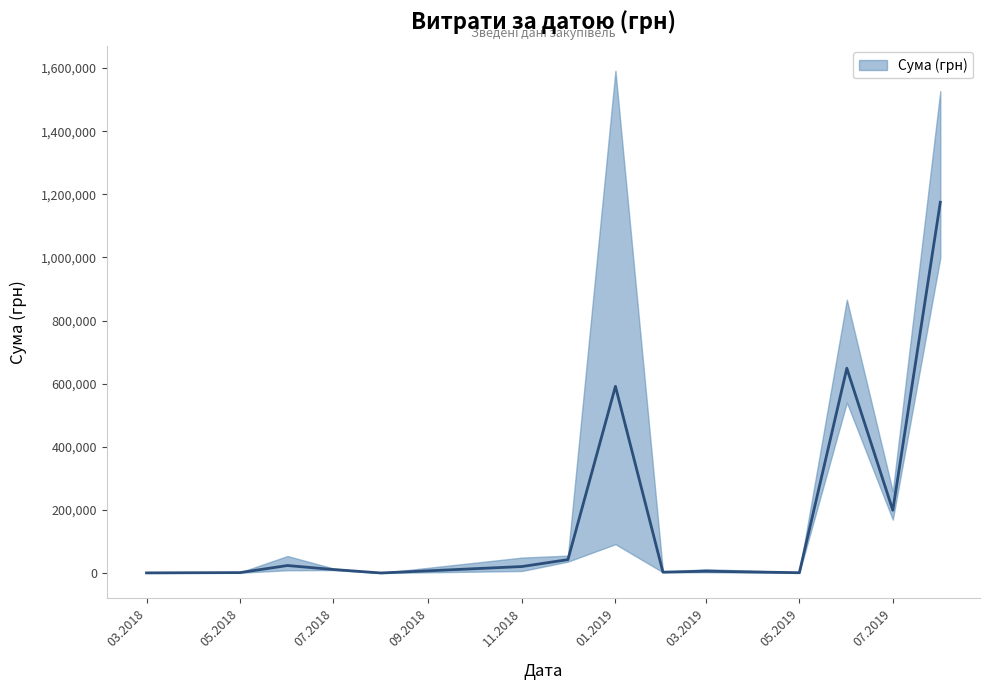

What is the average value?

125949.2